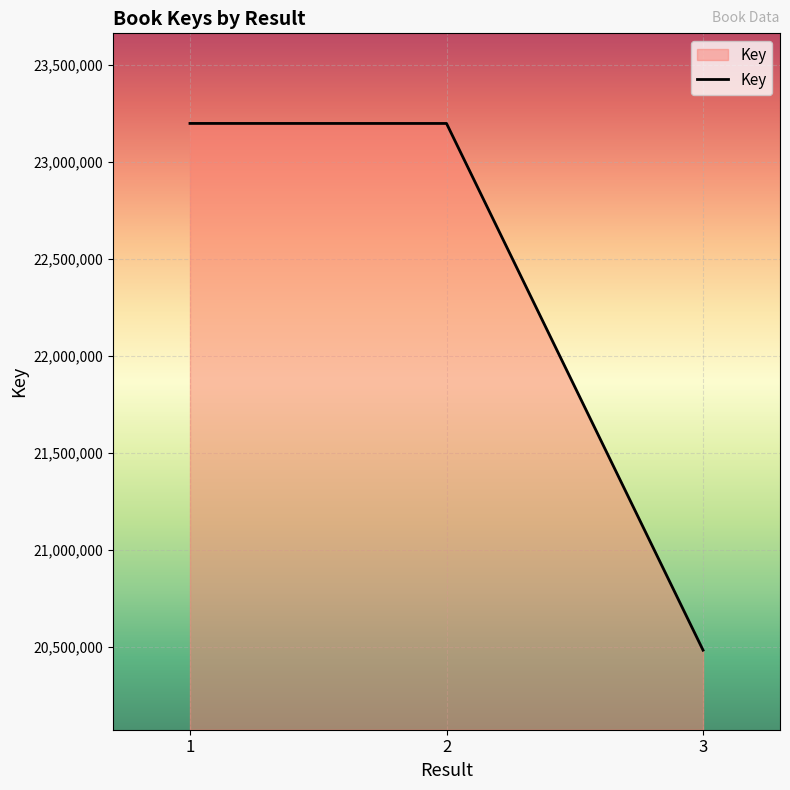

Is it true that the value at 1 is 23197173?

True